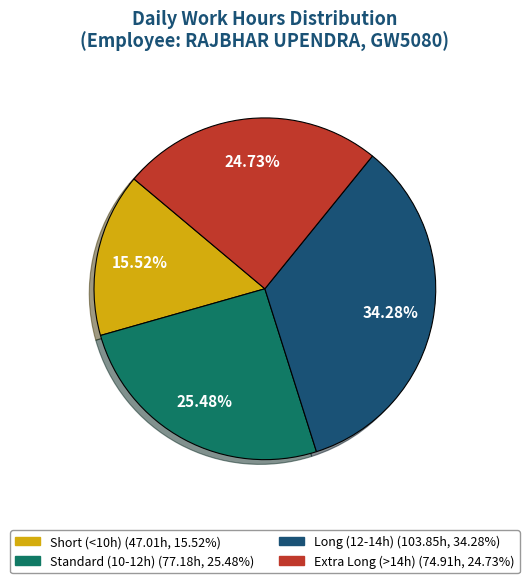

Is there any slice that represents more than half of the pie?

No